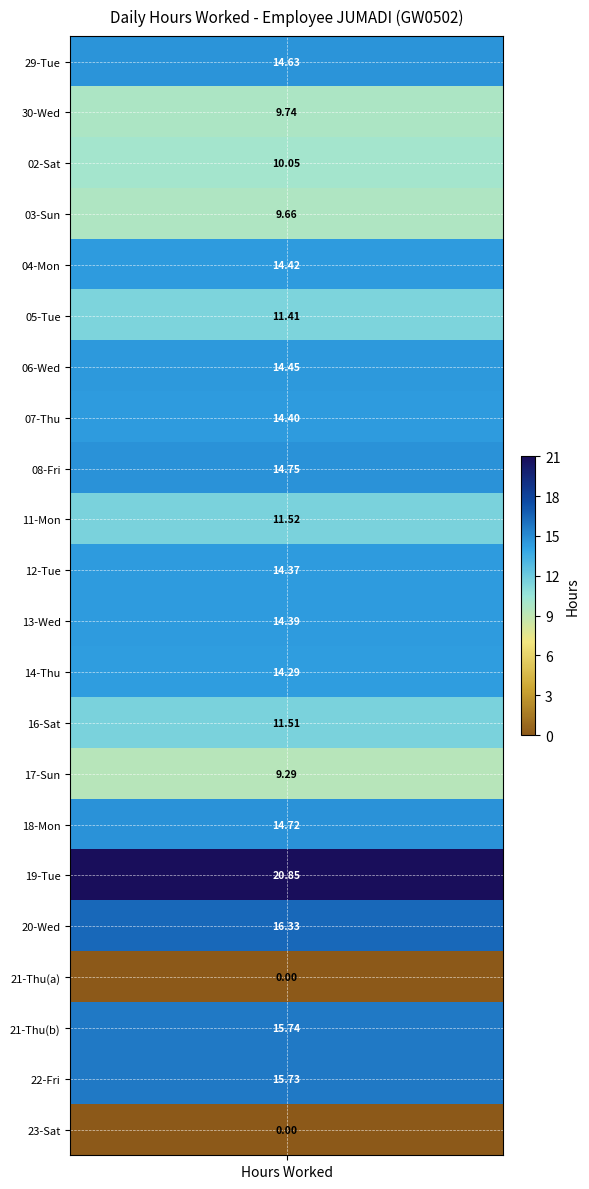

The value of 14_Thu at 4 is -9.6. True or false?

False